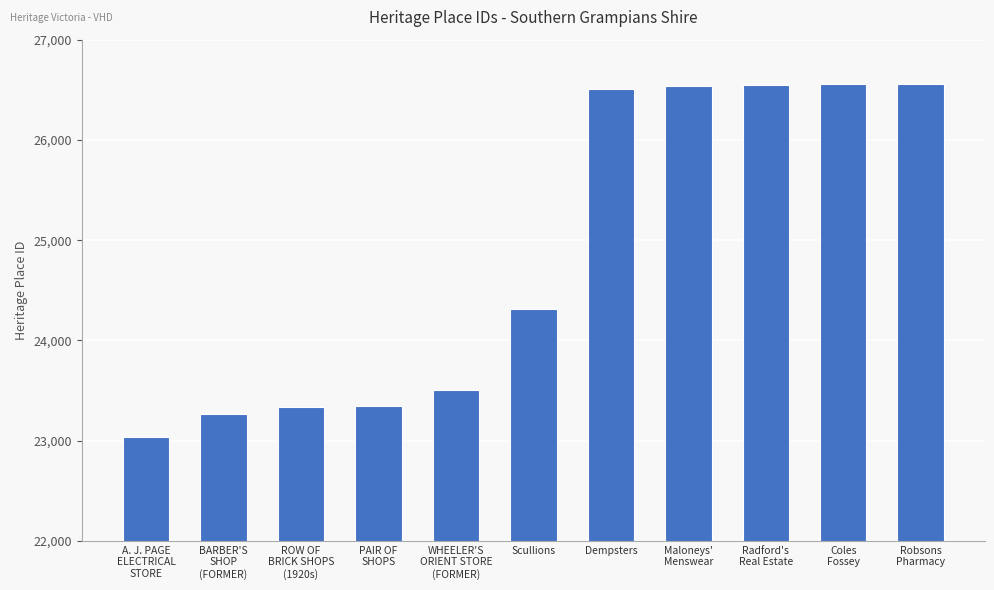

The value at Dempsters is 34817. True or false?

False